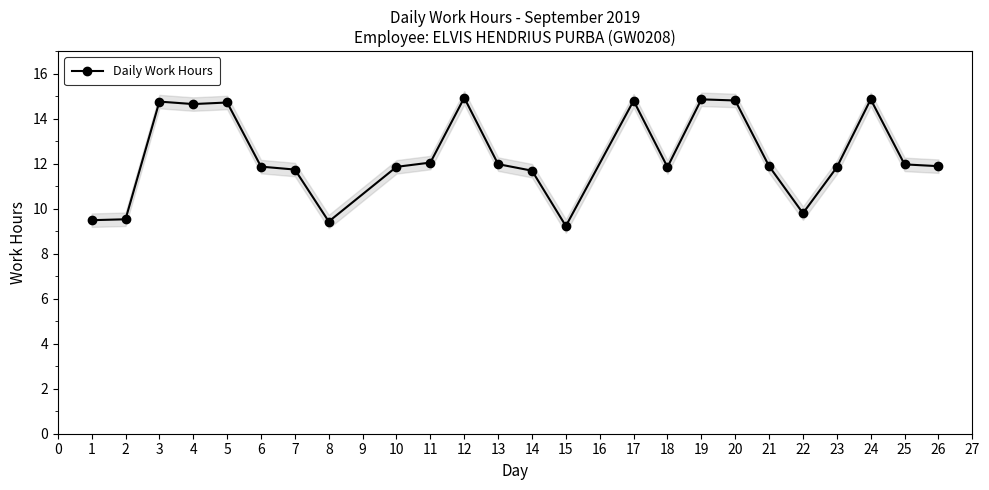

Count the Daily Work Hours values in the range 11 to 14.

11